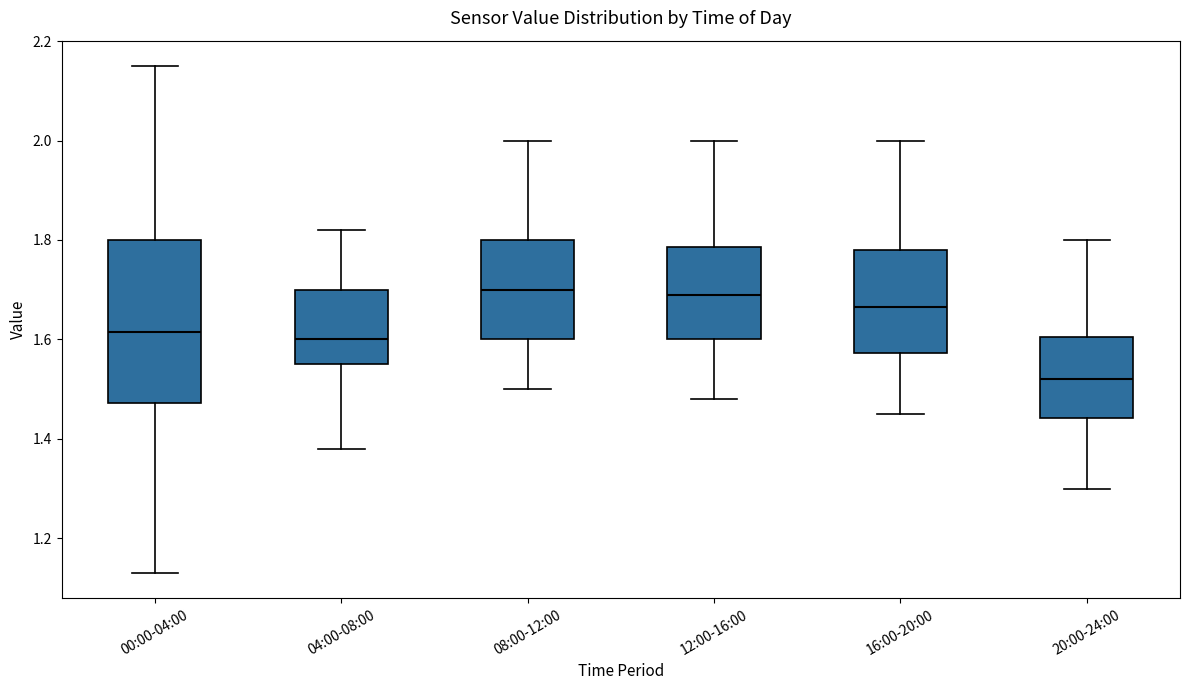

Reading left to right, read every box against the y-axis: the position of its median line, the range the box covers, and the ends of its whiskers. The values are not printed on the chart, so give them approximately, as read against the axis.

00:00-04:00: median 1.62, box 1.48 to 1.80, whiskers 1.14 to 2.16
04:00-08:00: median 1.60, box 1.56 to 1.70, whiskers 1.38 to 1.82
08:00-12:00: median 1.70, box 1.60 to 1.80, whiskers 1.50 to 2.00
12:00-16:00: median 1.70, box 1.60 to 1.78, whiskers 1.48 to 2.00
16:00-20:00: median 1.66, box 1.58 to 1.78, whiskers 1.46 to 2.00
20:00-24:00: median 1.52, box 1.44 to 1.60, whiskers 1.30 to 1.80